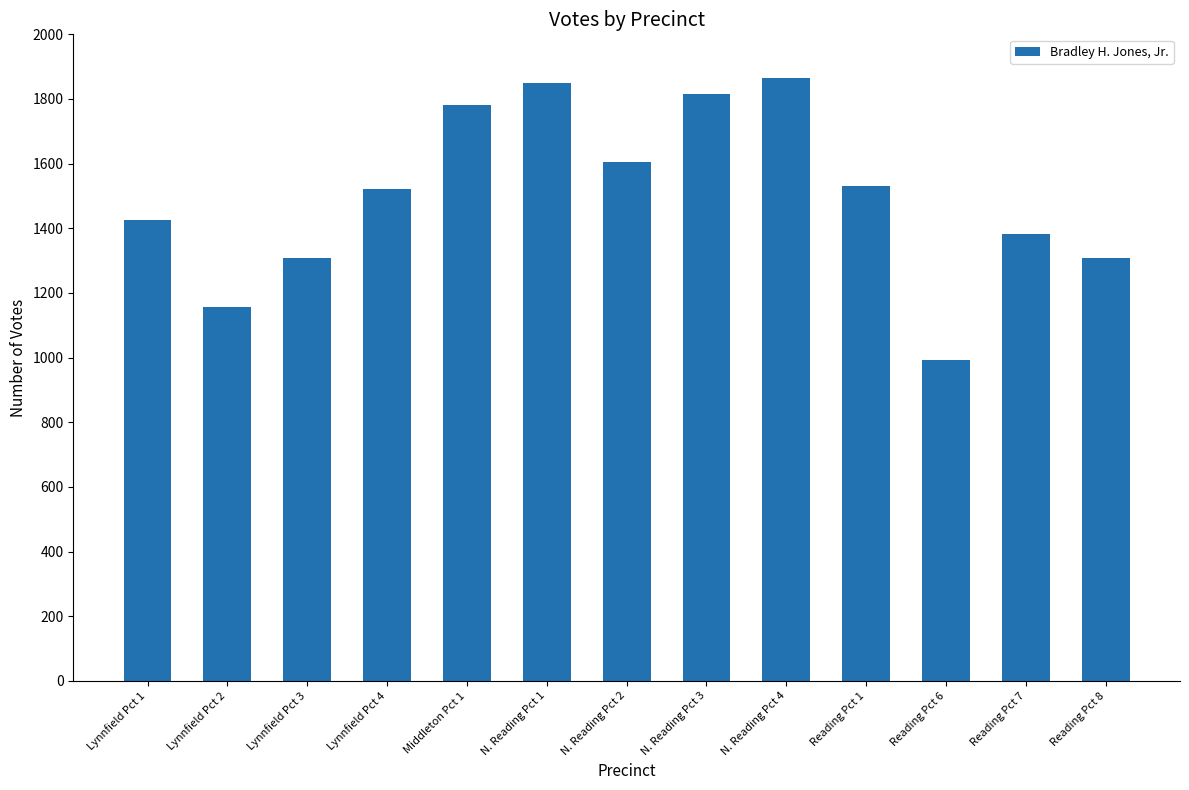

How many series are shown in this chart?

1